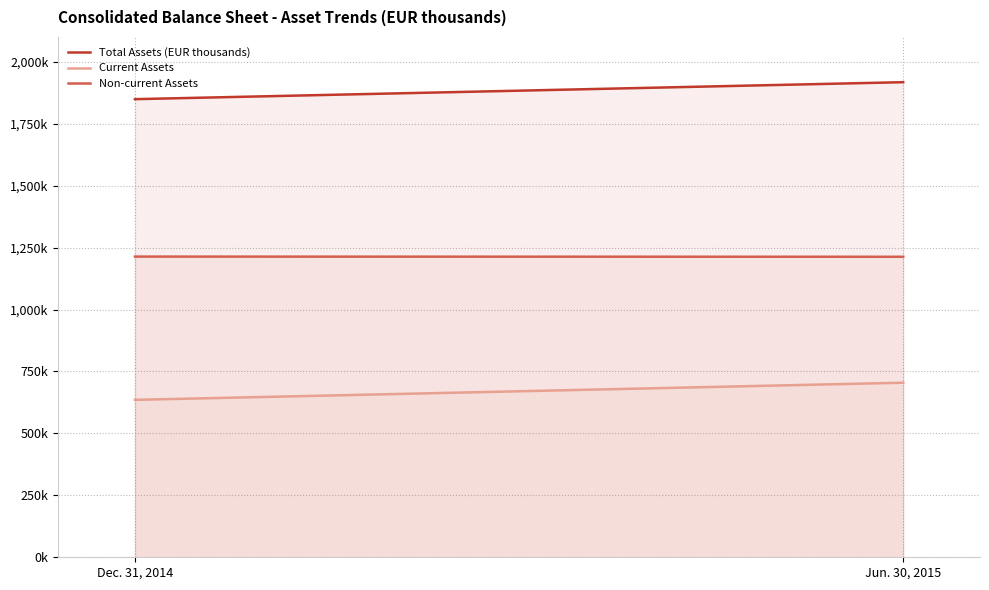

Reading right to left, what are all the values shown in this chart?

Total Assets (EUR thousands): 1917464	1848936
Current Assets: 704647	635384
Non-current Assets: 1212817	1213552